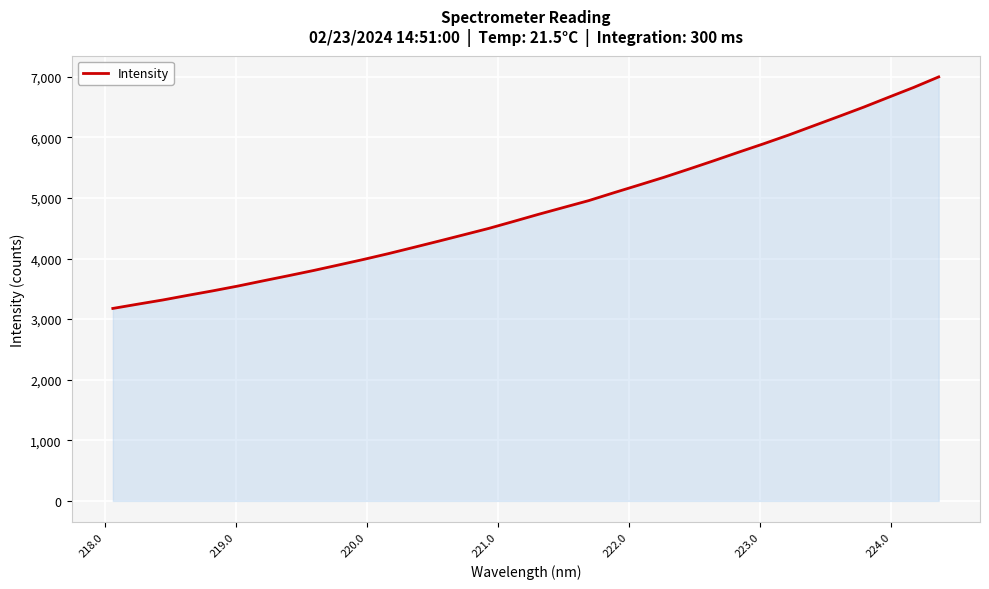

What is the maximum value shown in the chart?

6998.2